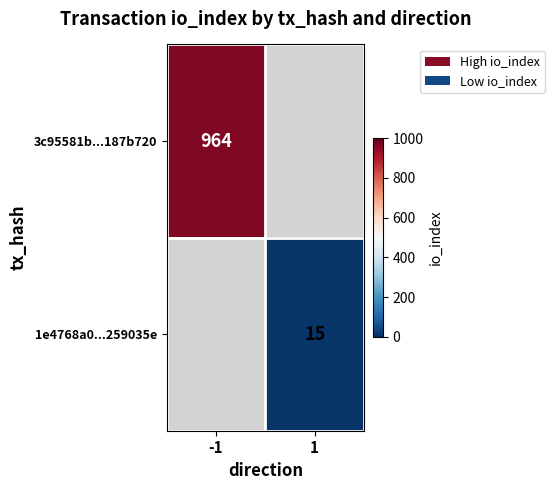

Is it true that 1e4768a0...259035e equals 23 at 1?

False